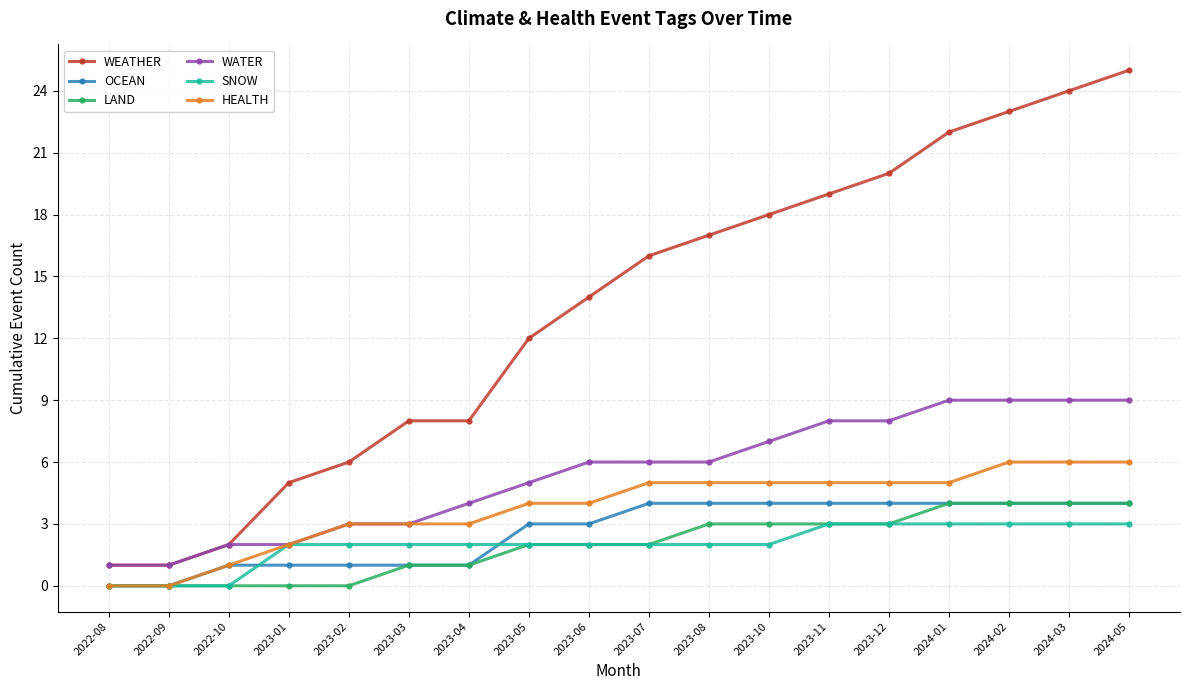

How many distinct data groups are displayed?

6